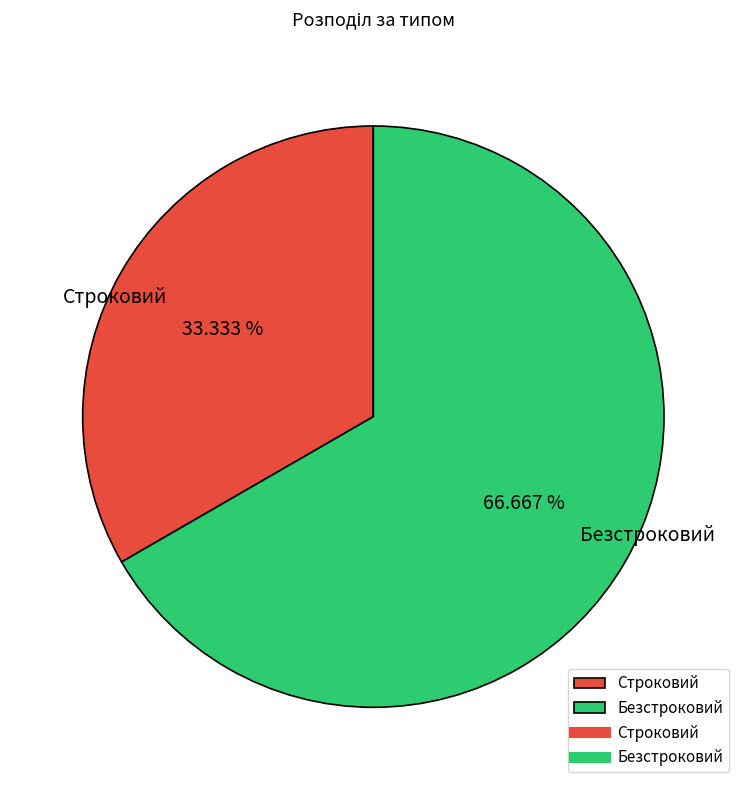

Is there any slice that represents more than half of the pie?

Yes